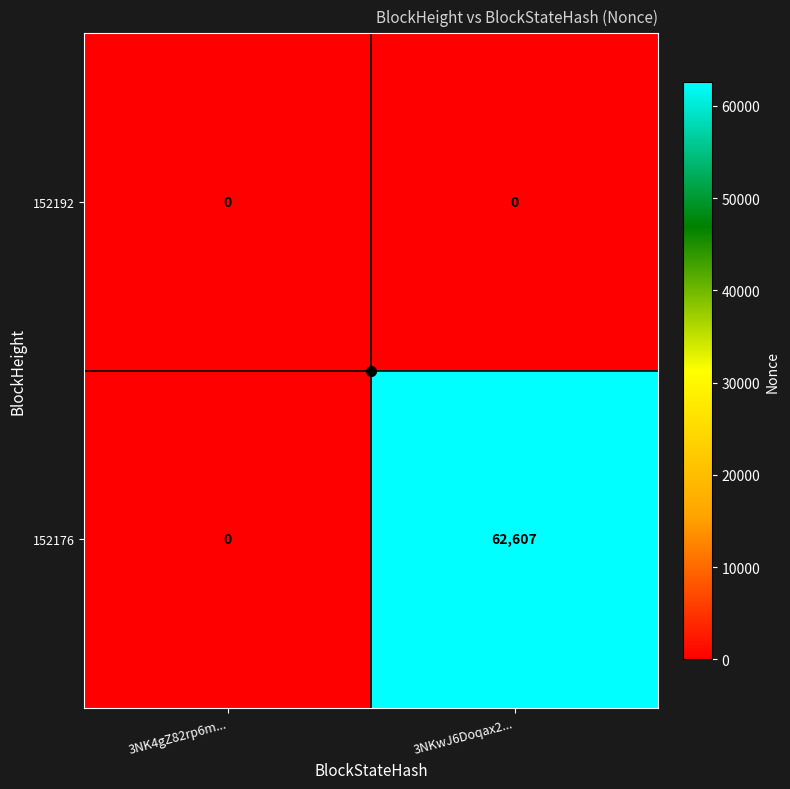

List the series in order of their peak value, lowest first.

152192, 152176